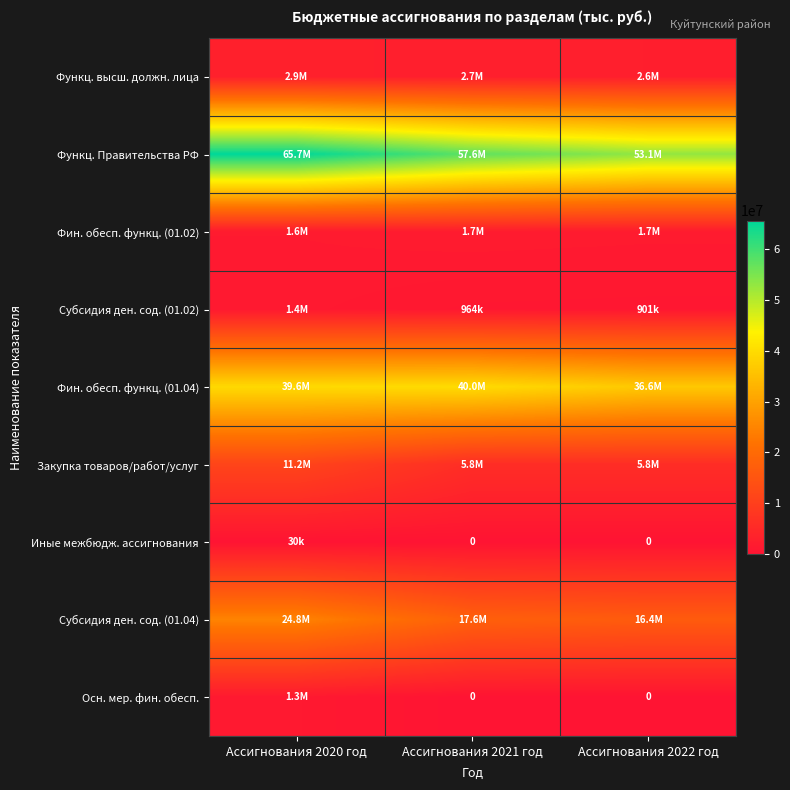

What is the difference between the highest and lowest values at Ассигнования 2021 год?

57580000